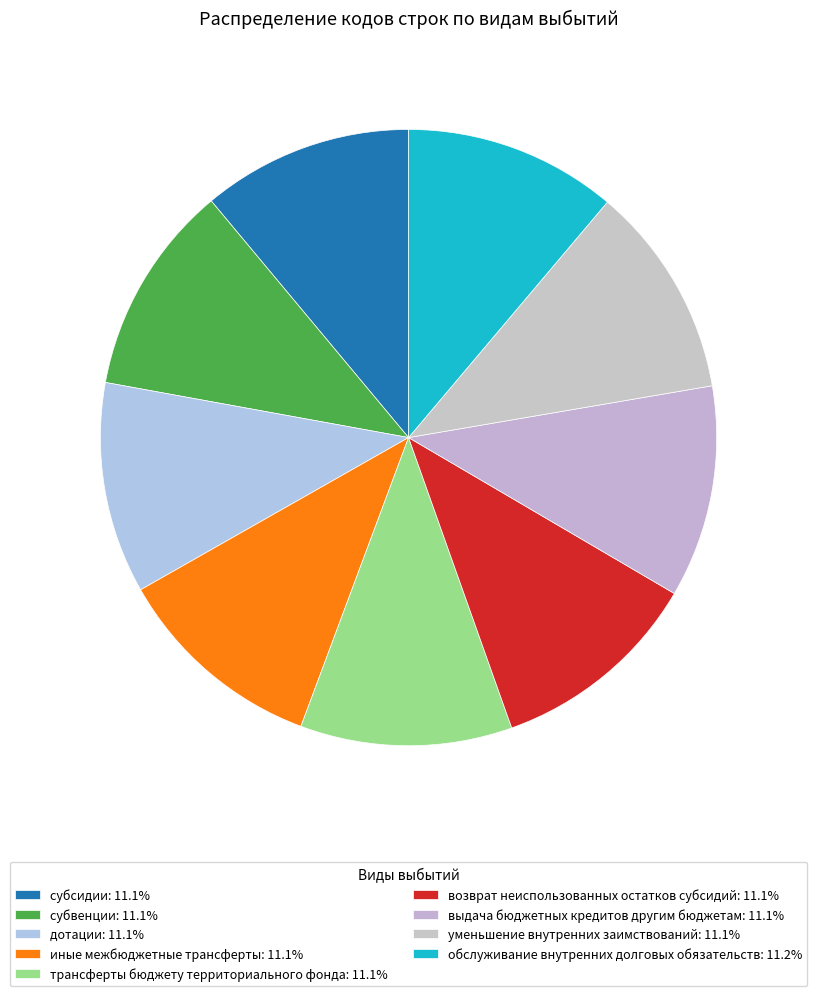

To the nearest percent, what percentage of the pie is субсидии?

11%